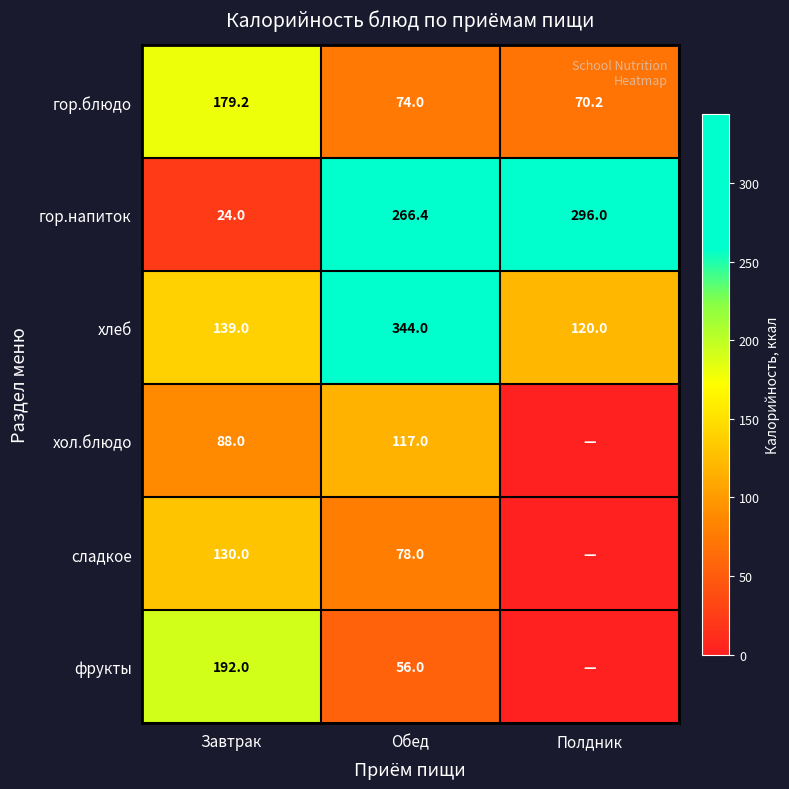

What is the difference between the гор.напиток values at Полдник and Завтрак?

272.0